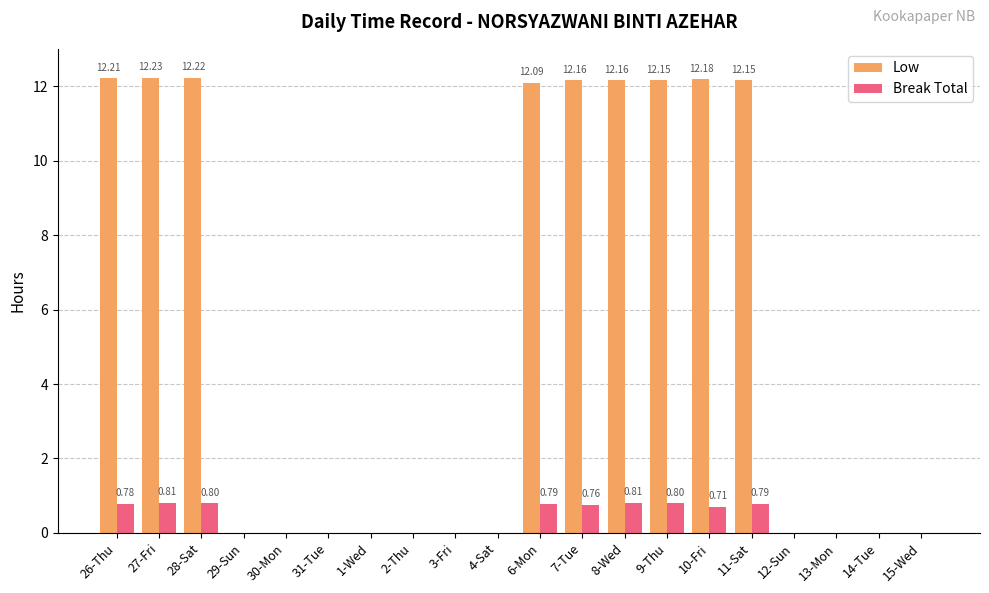

Which series has the largest total across all categories?

Low